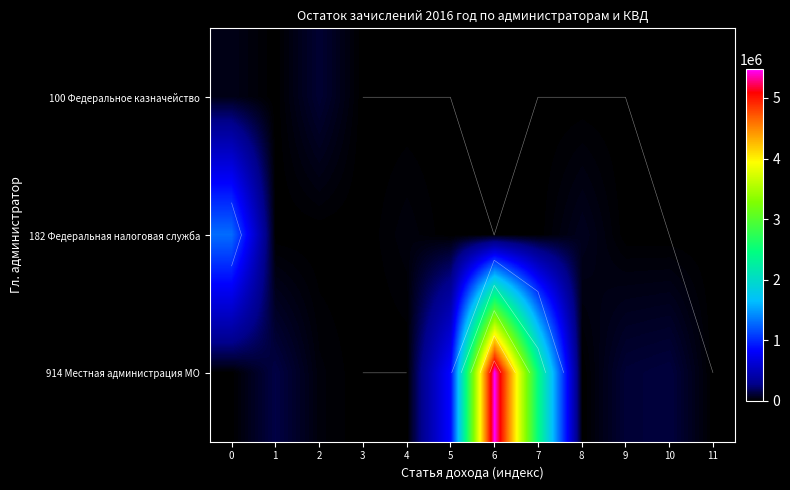

At how many categories does at least one series exceed 4036855?

1